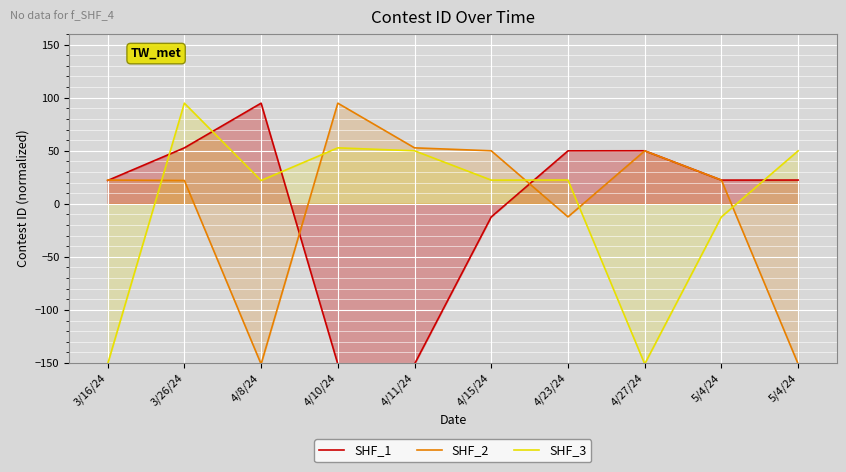

The value of SHF_2 at 4/11/24 is 89.3. True or false?

False